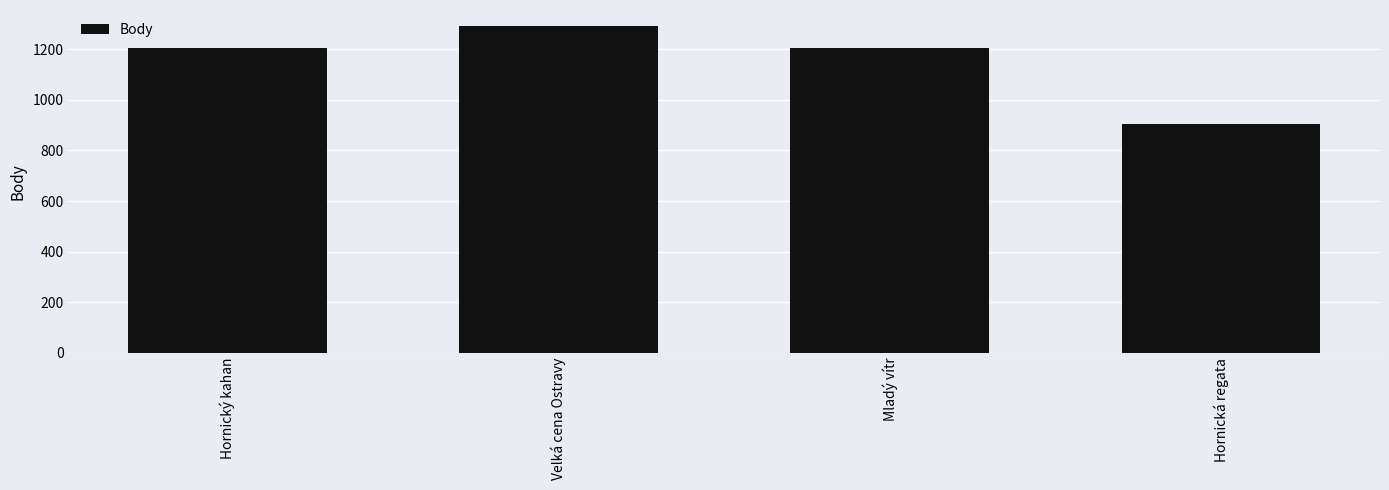

Reading right to left, what are all the values shown in this chart?

Hornická regata=906	Mladý vítr=1206	Velká cena Ostravy=1291	Hornický kahan=1206